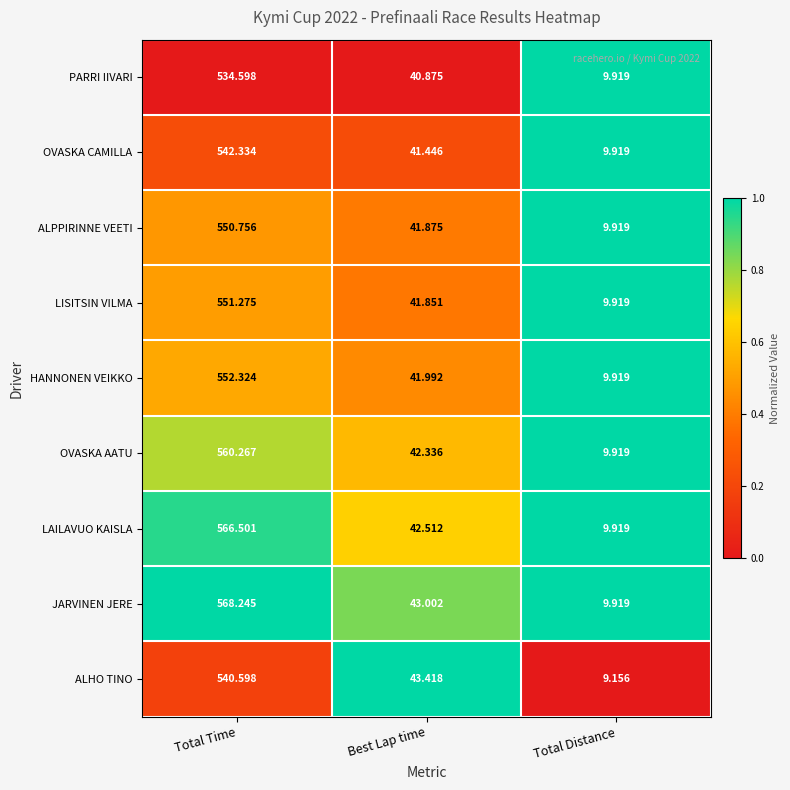

At which label does PARRI IIVARI reach its minimum?

Total Distance